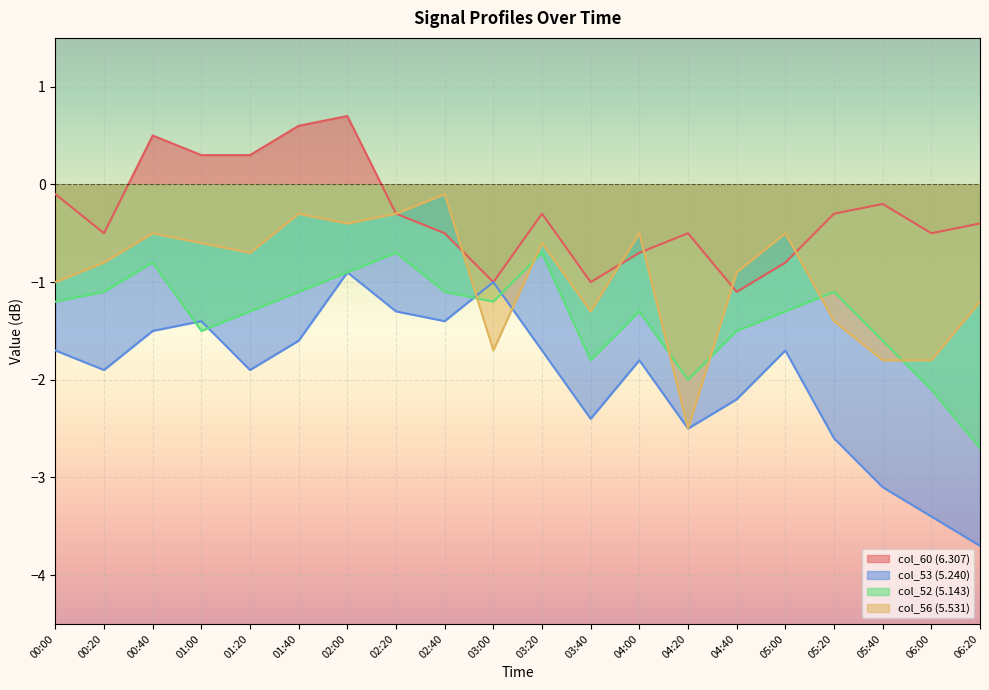

Reading left to right, list all the values displayed in this chart.

col_52: -1.2	-1.1	-0.8	-1.5	-1.3	-1.1	-0.9	-0.7	-1.1	-1.2	-0.7	-1.8	-1.3	-2.0	-1.5	-1.3	-1.1	-1.6	-2.1	-2.7
col_53: -1.7	-1.9	-1.5	-1.4	-1.9	-1.6	-0.9	-1.3	-1.4	-1.0	-1.7	-2.4	-1.8	-2.5	-2.2	-1.7	-2.6	-3.1	-3.4	-3.7
col_56: -1.0	-0.8	-0.5	-0.6	-0.7	-0.3	-0.4	-0.3	-0.1	-1.7	-0.6	-1.3	-0.5	-2.5	-0.9	-0.5	-1.4	-1.8	-1.8	-1.2
col_60: -0.1	-0.5	0.5	0.3	0.3	0.6	0.7	-0.3	-0.5	-1.0	-0.3	-1.0	-0.7	-0.5	-1.1	-0.8	-0.3	-0.2	-0.5	-0.4